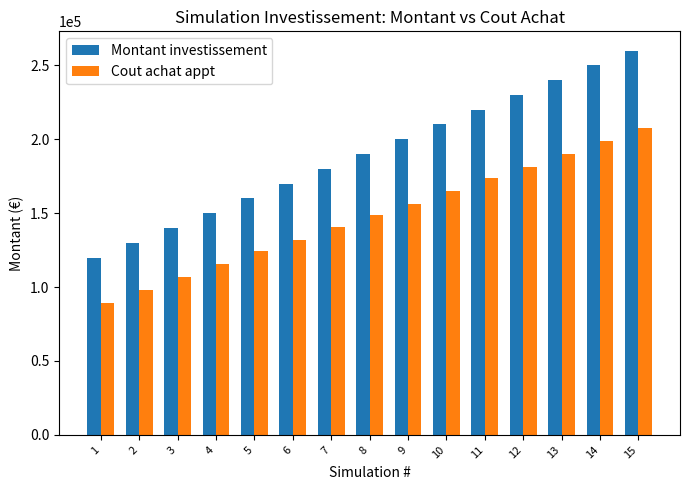

Are the bars horizontal?

No